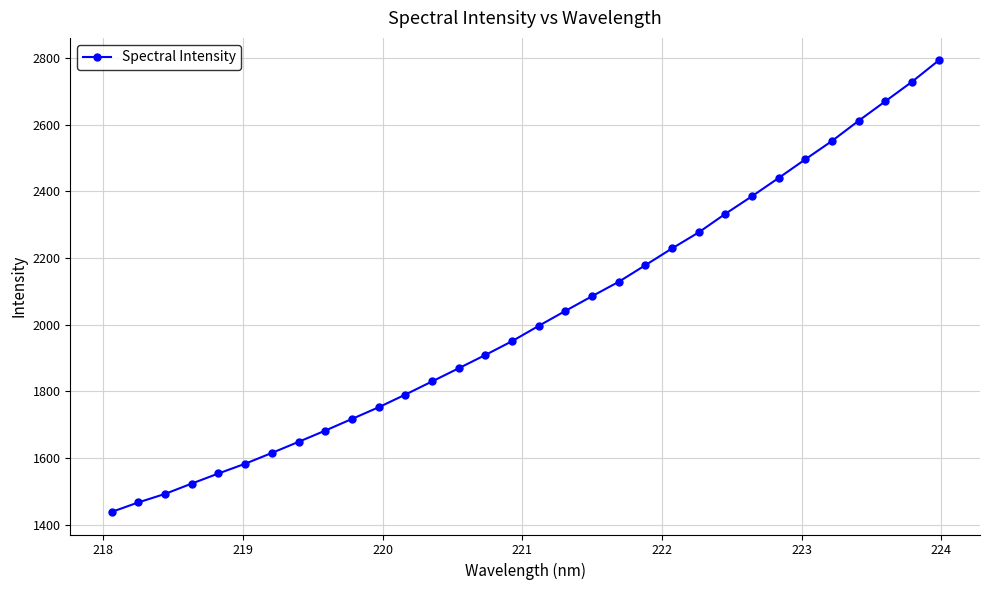

What is the average value?

2024.1